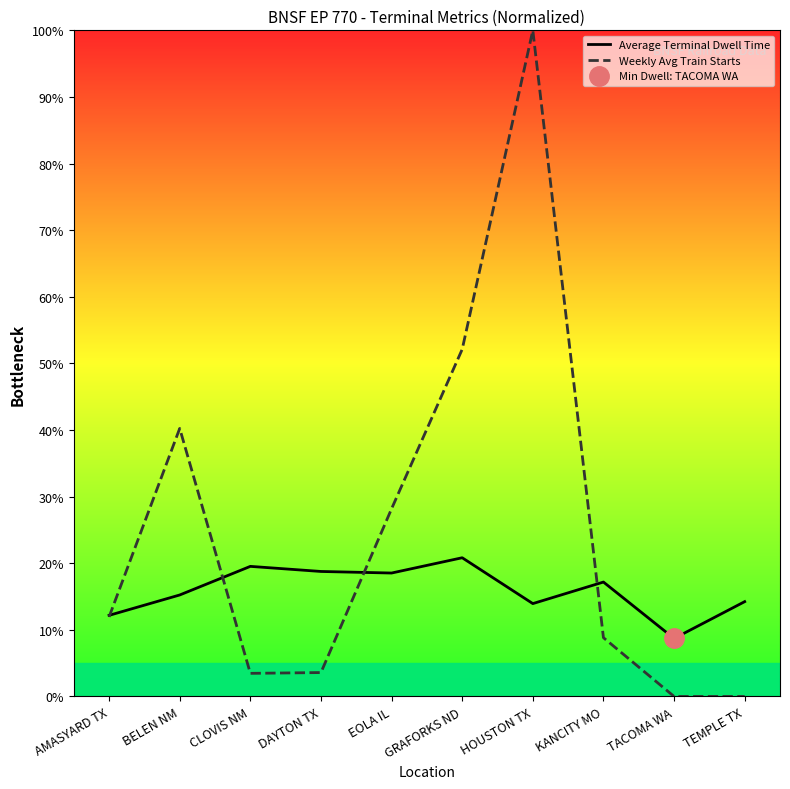

Reading left to right, extract all data points from this chart.

Average Terminal Dwell Time: 12.2	15.2	19.5	18.8	18.5	20.8	13.9	17.2	8.7	14.2
Weekly Avg Train Starts: 11.9	40.2	3.5	3.6	28.2	52.1	100.0	8.8	0.0	0.0